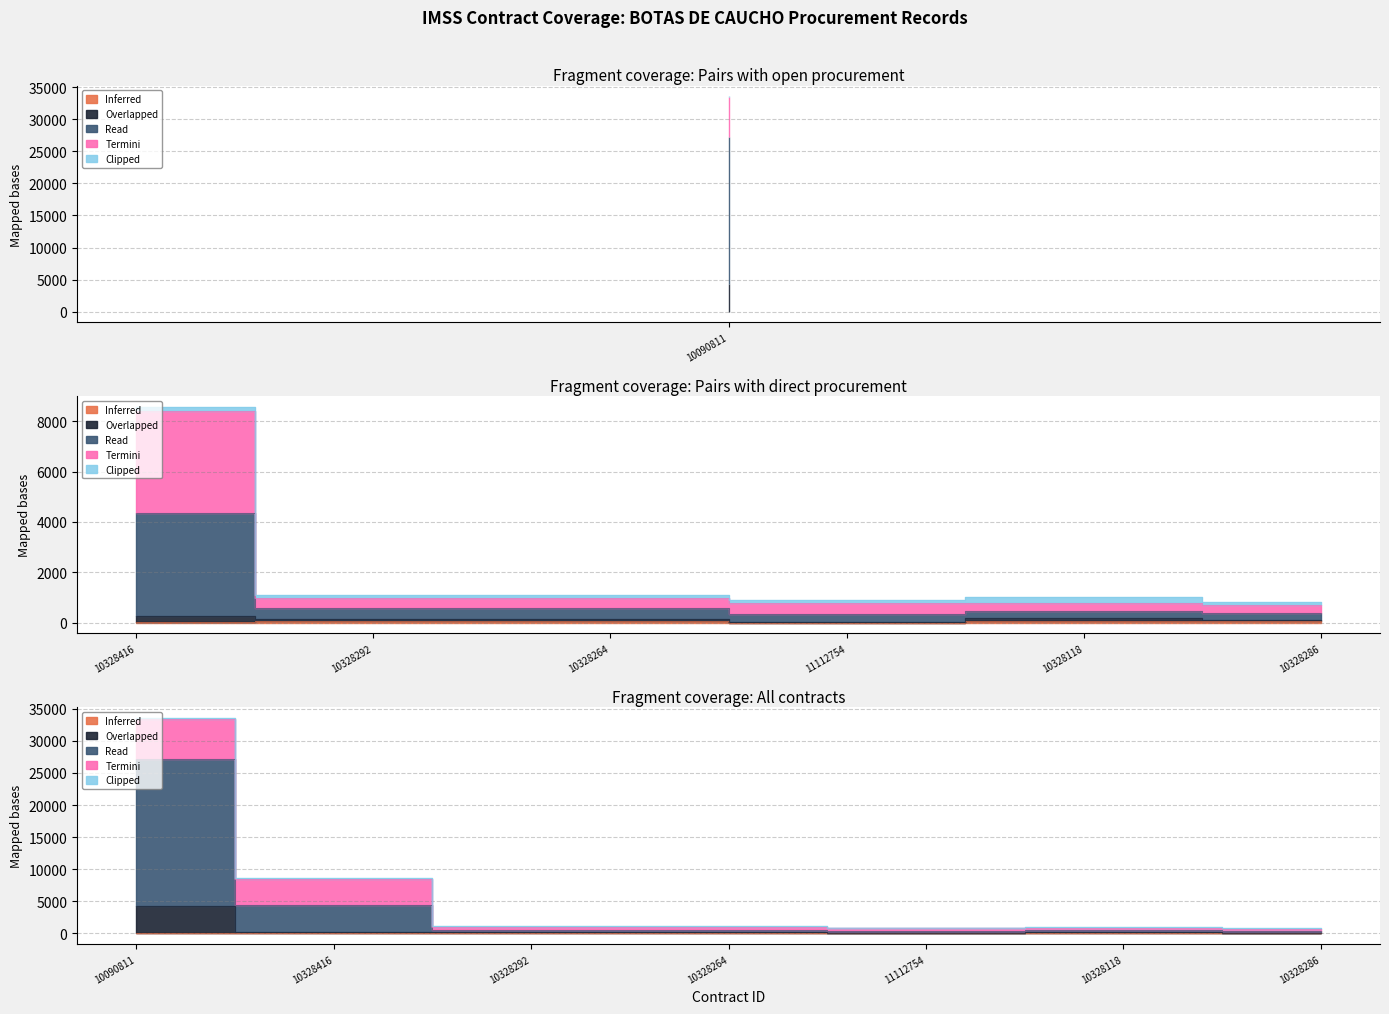

What is the average value of the Termini series?

1726.3